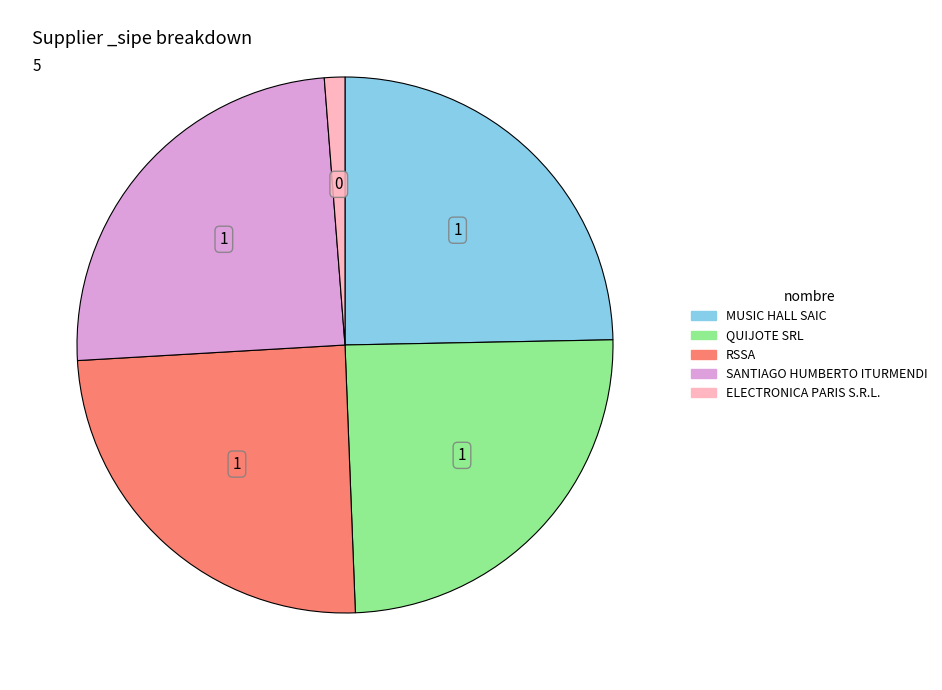

Does any single category account for the majority?

No